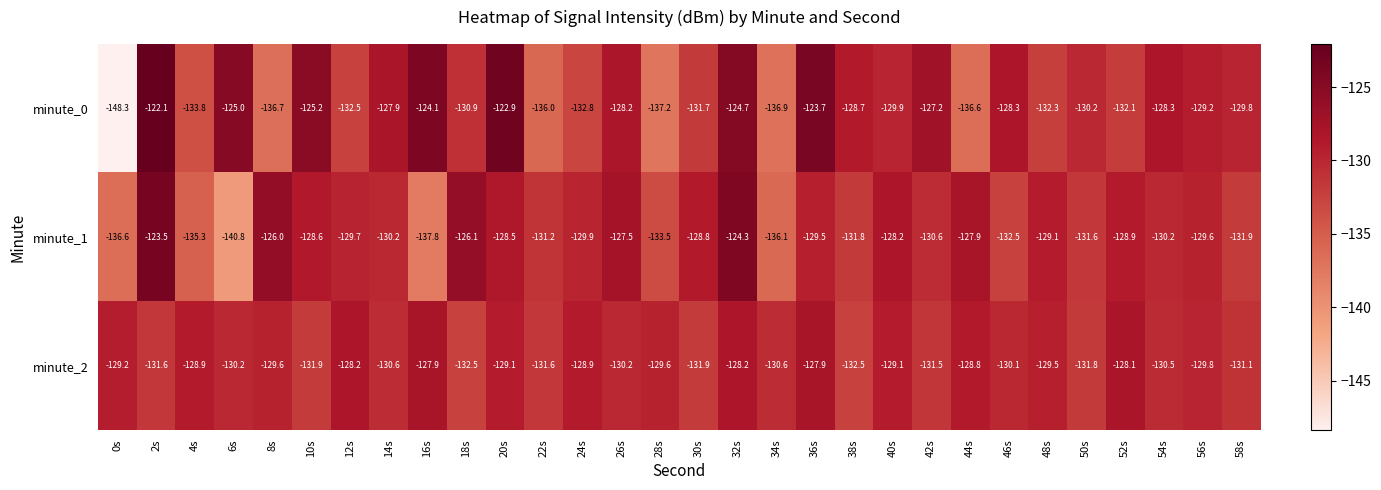

At how many categories does at least one series exceed -136?

30